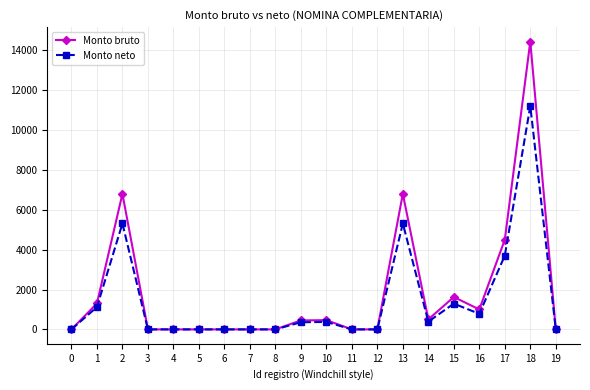

Where is the first local maximum for Monto neto?

2